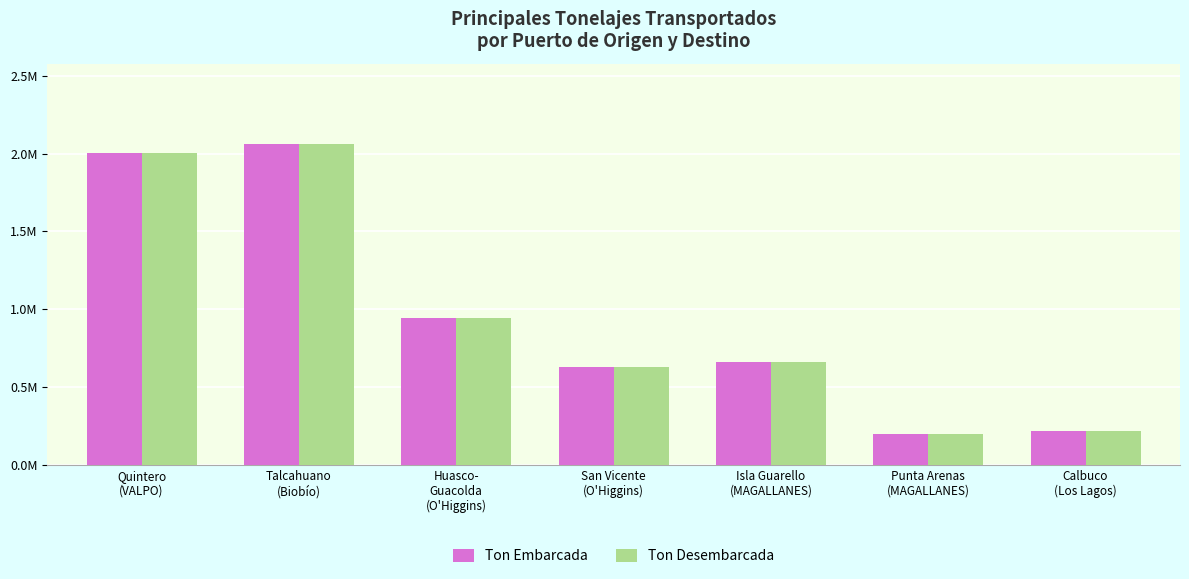

What is the average value of the Ton Desembarcada series?

958092.1